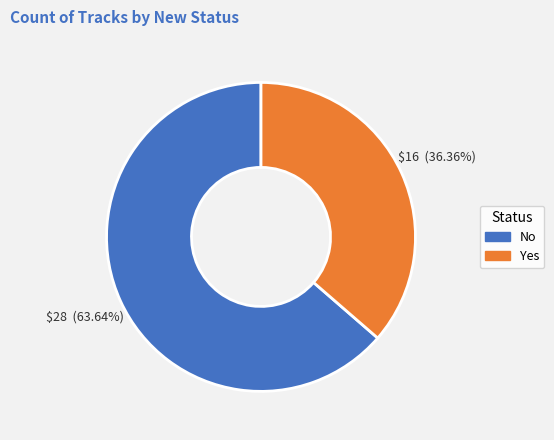

Rank the categories by value from lowest to highest.

Yes, No